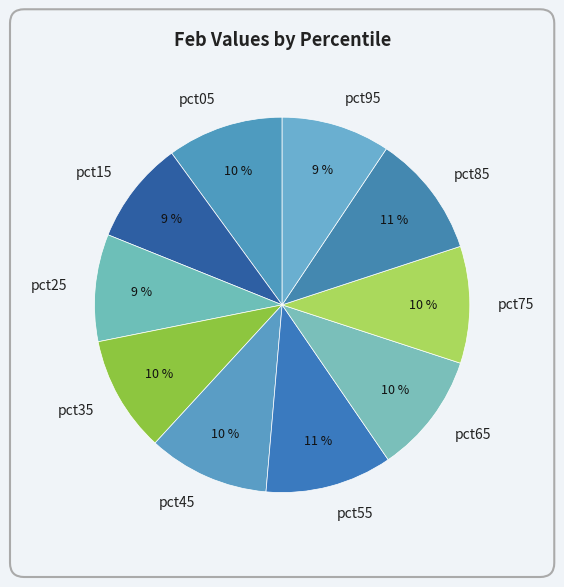

To the nearest percent, what portion does pct15 represent?

9%